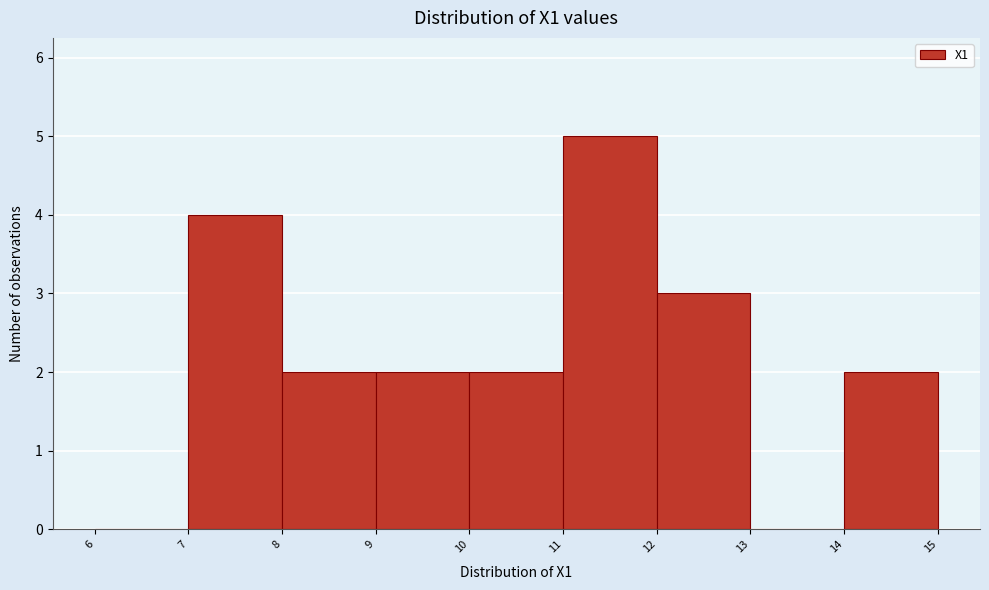

Which range on the x-axis has the tallest bar?

11 to 12